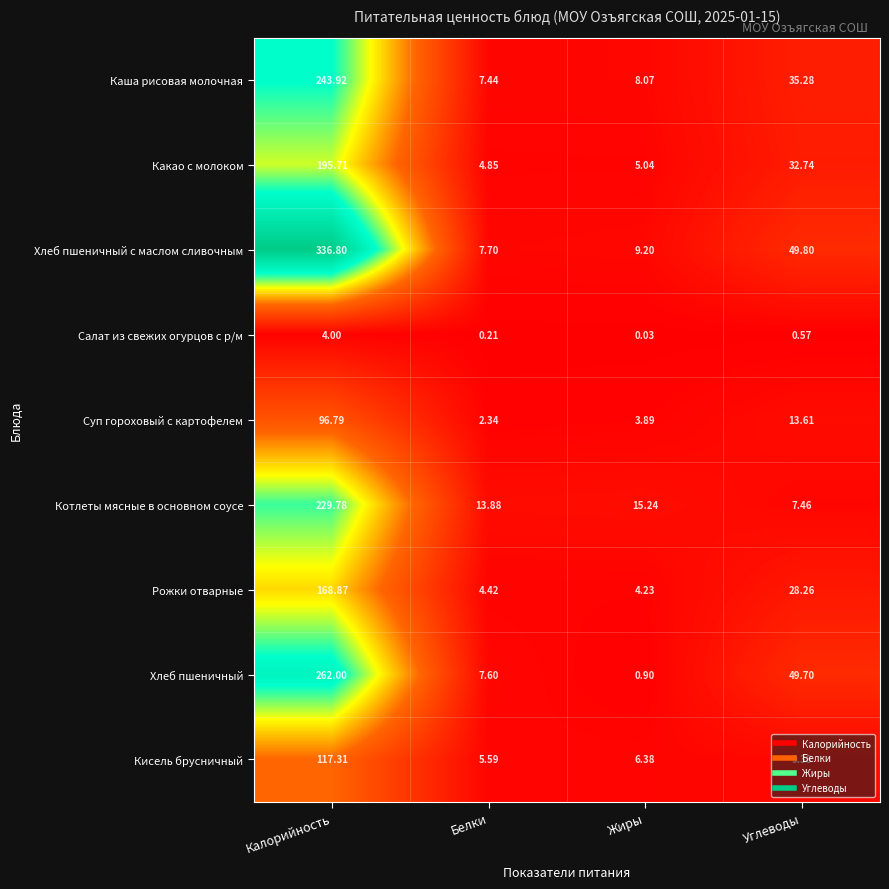

At how many categories does at least one series exceed 187?

1